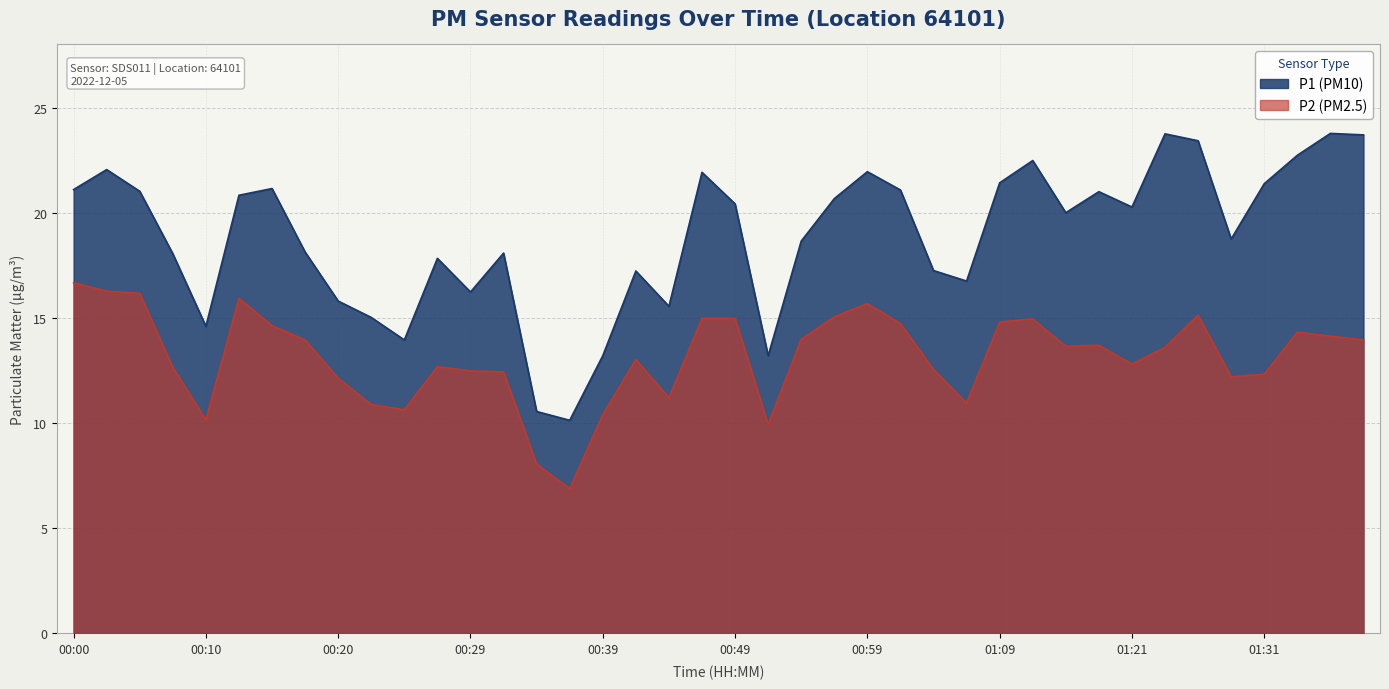

Which series has the largest range (max minus min)?

P1